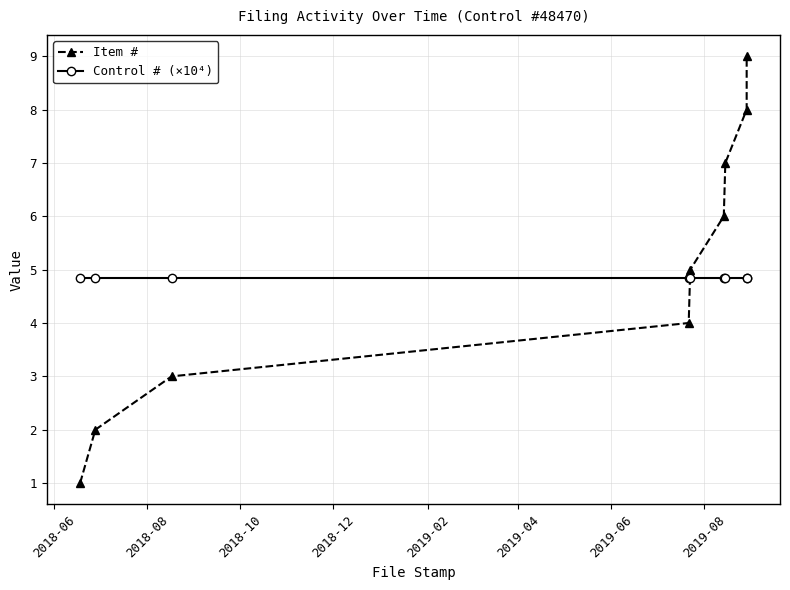

What is the maximum value for Control # (×10⁴)?

4.8